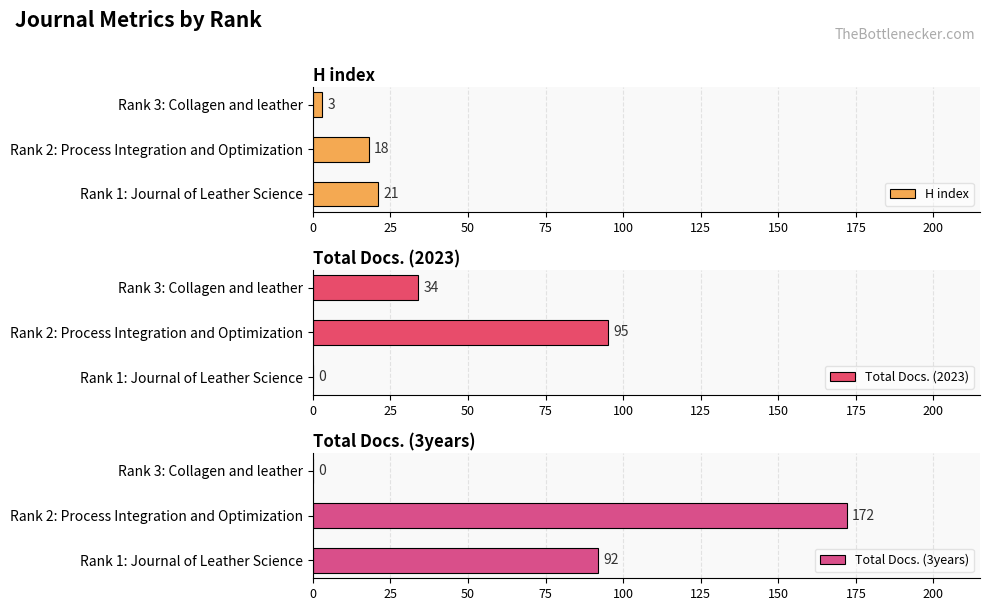

Rank the categories by H index value from lowest to highest.

Rank 3: Collagen and leather, Rank 2: Process Integration and Optimization, Rank 1: Journal of Leather Science